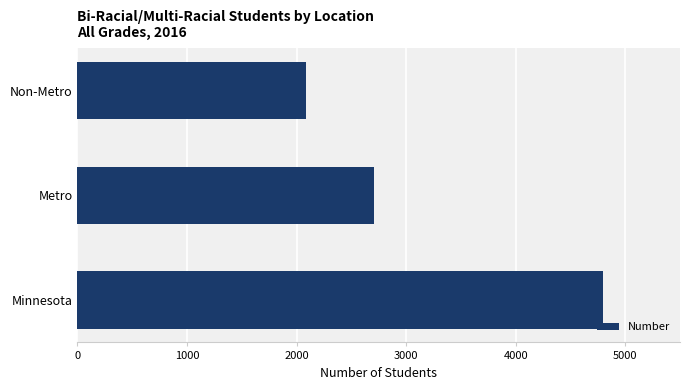

What is the smallest value displayed?

2089